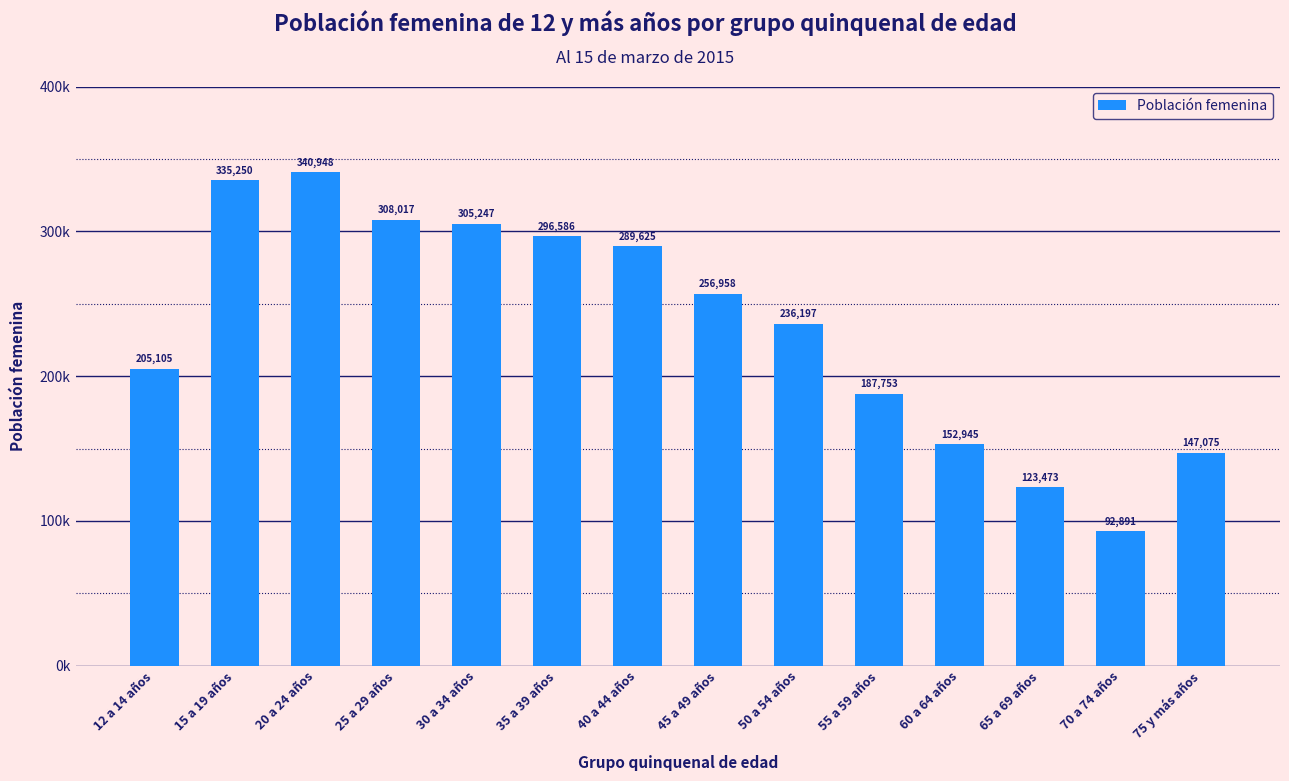

Does the chart contain any negative values?

No